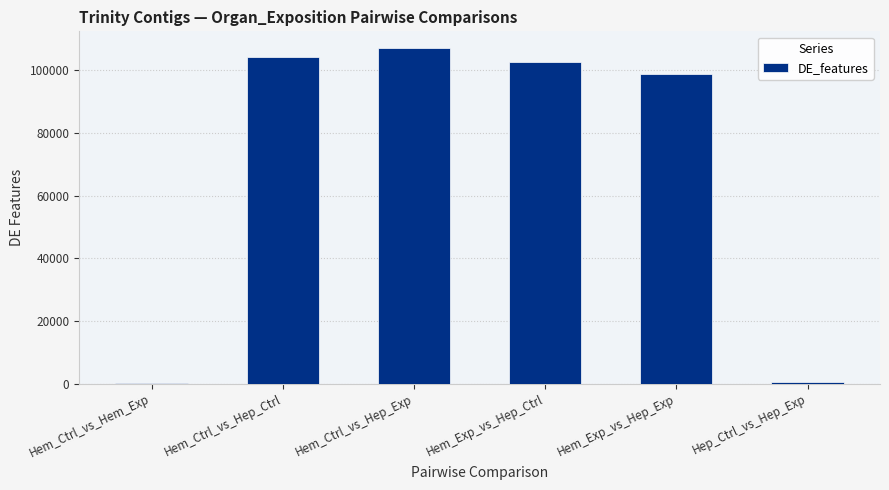

Is it true that the value at Hem_Exp_vs_Hep_Ctrl is 140998?

False